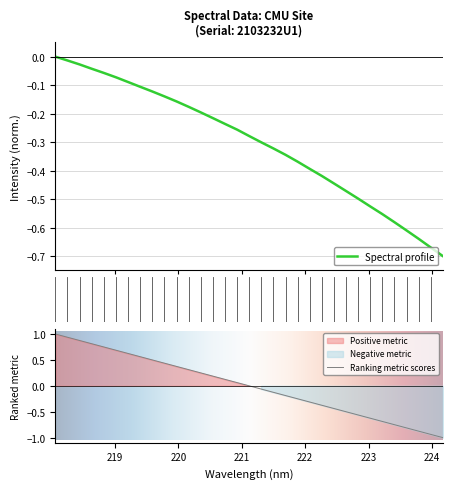

True or false: the data has more than 2 interior local peaks.

False